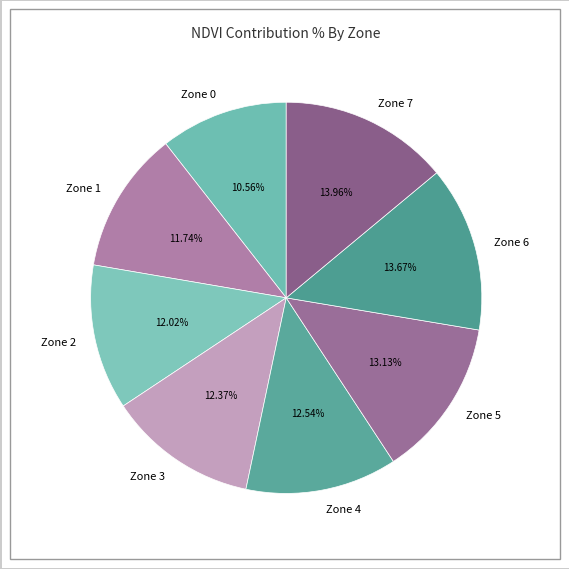

Is there a majority slice in this chart?

No